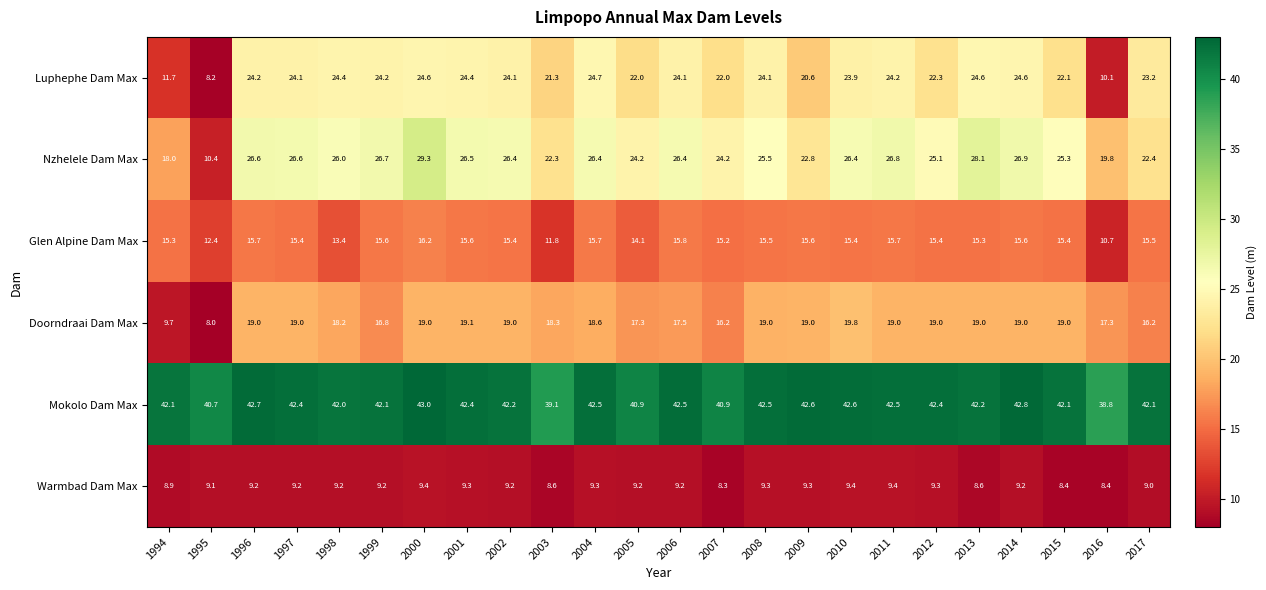

Between 1998 and 2012, which series saw the biggest shift?

Luphephe Dam Max